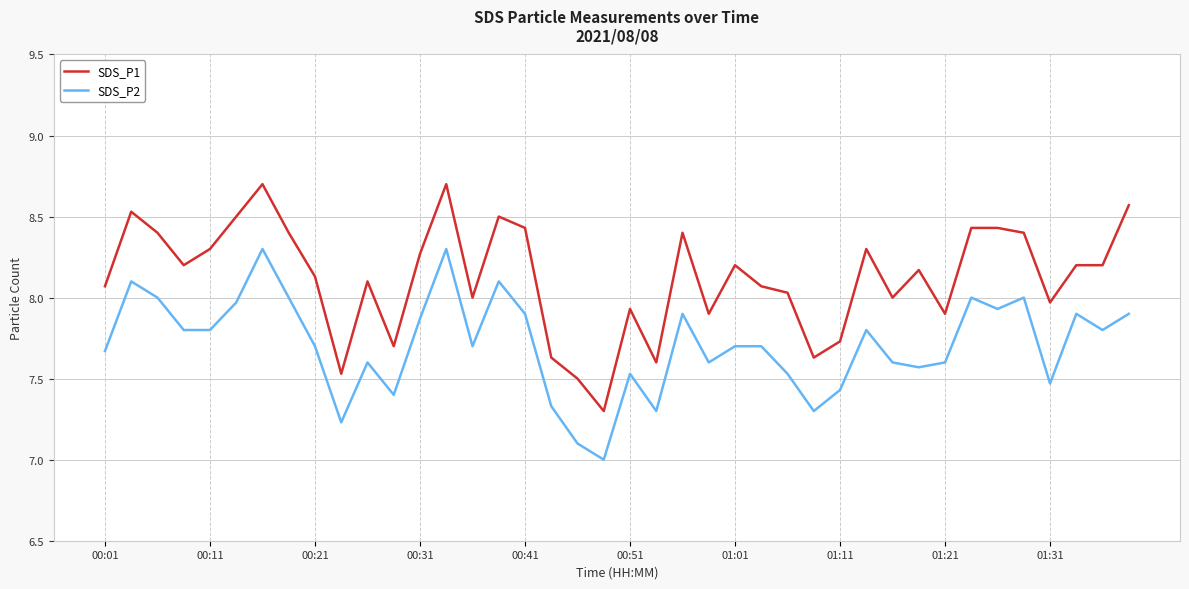

True or false: SDS_P1 and SDS_P2 intersect in this chart.

False